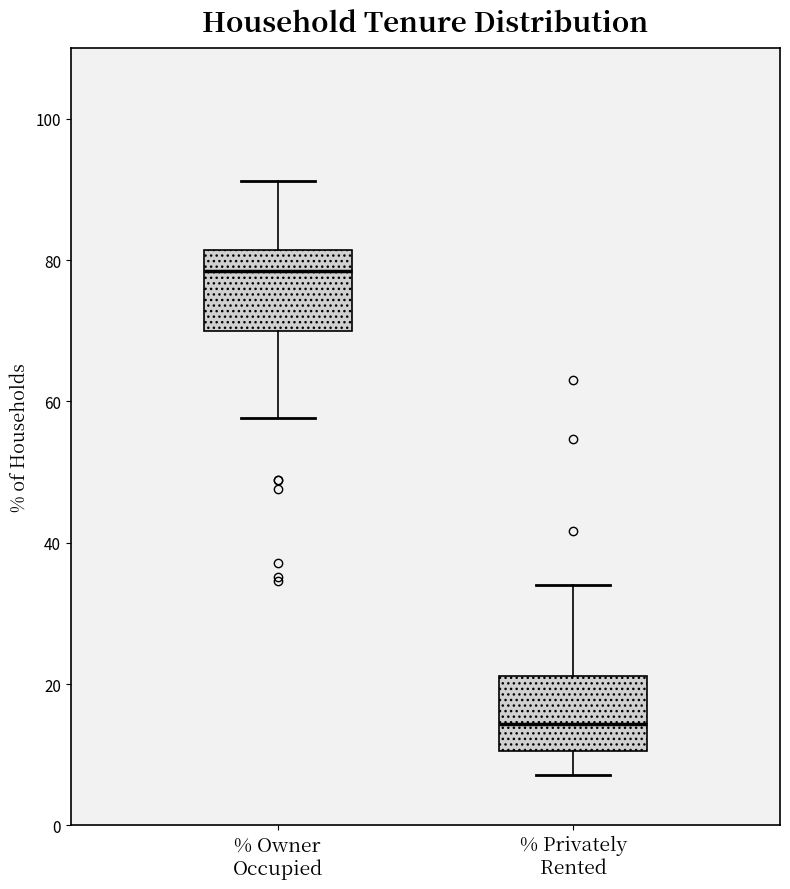

Where does the upper whisker of the box for % Privately Rented end on the y-axis? The values are not printed on the chart, so give them approximately, as read against the axis.

34